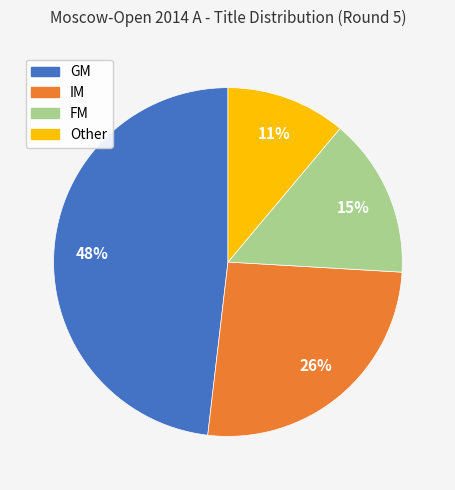

True or false: IM accounts for 26% of the total.

True